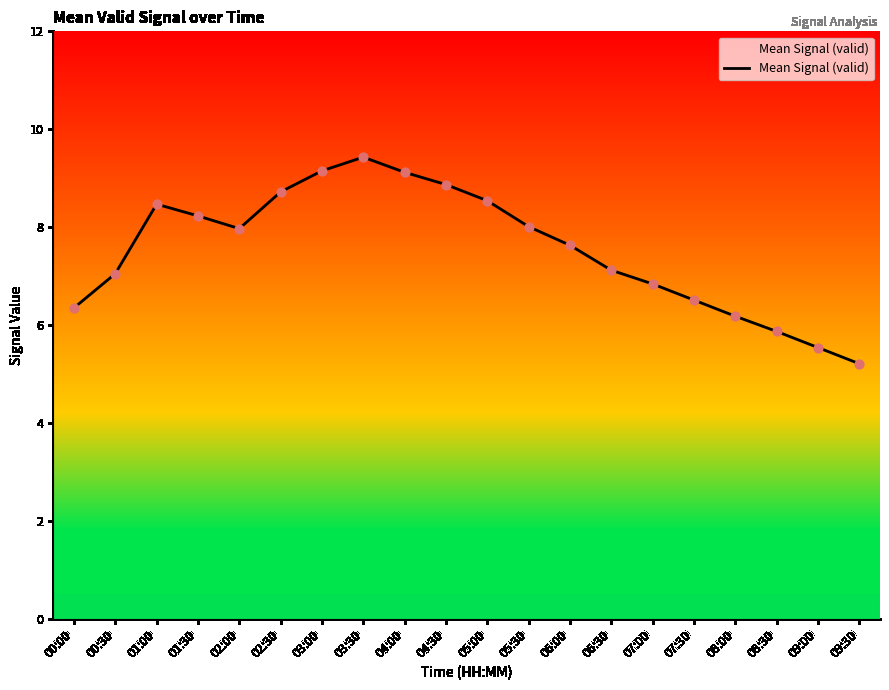

What is the change in value from 04:30 to 09:00?

-3.3